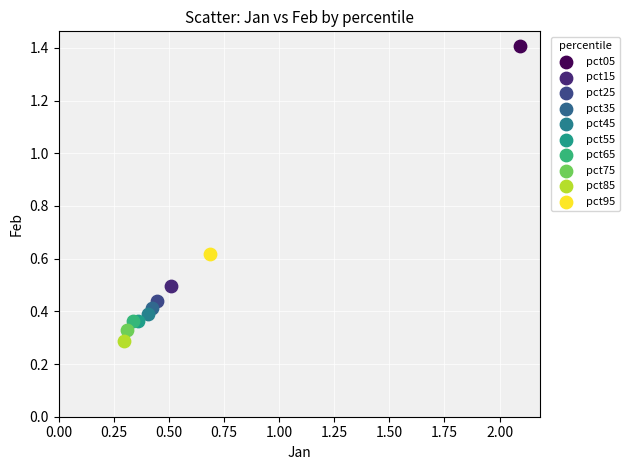

What are all the series names shown in the legend?

pct05, pct15, pct25, pct35, pct45, pct55, pct65, pct75, pct85, pct95